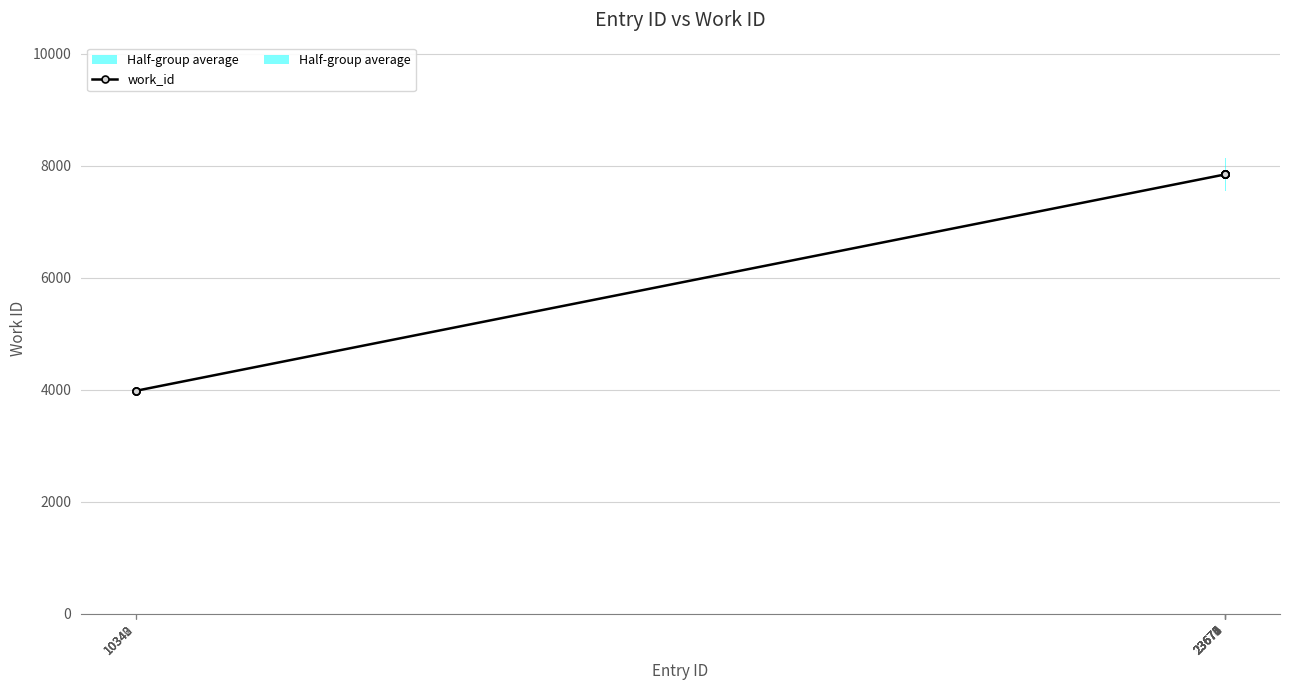

What is the value of the 6th point from the left?

7844